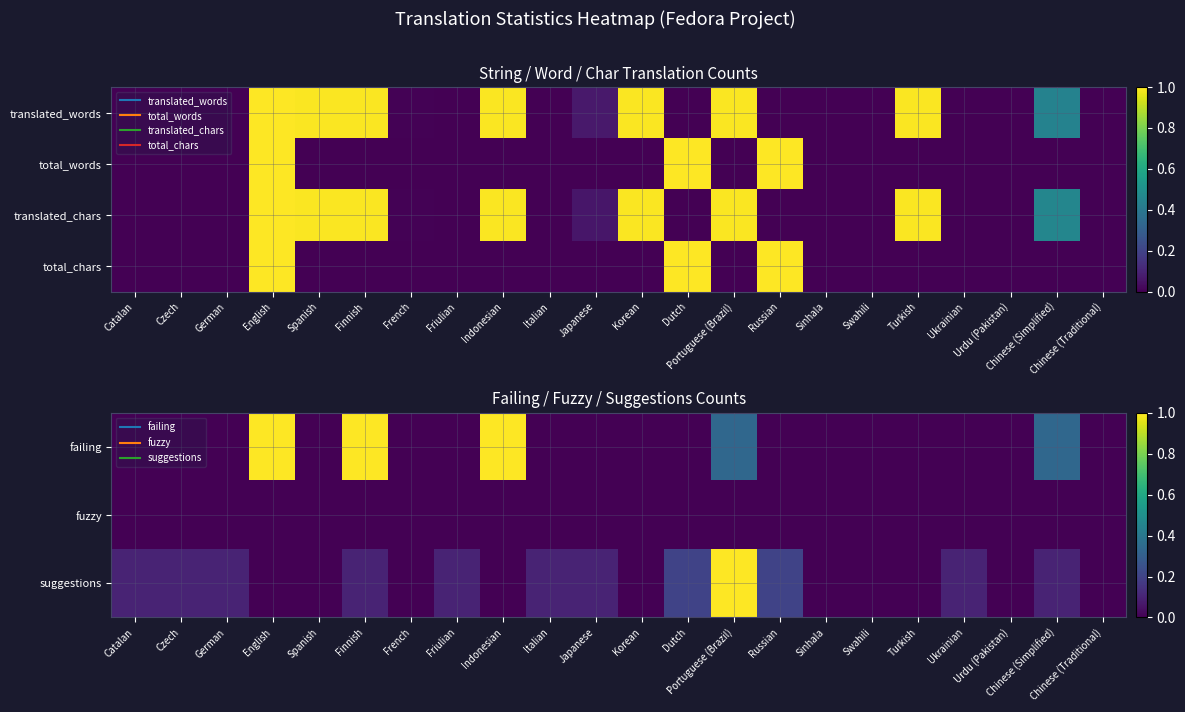

Is it true that suggestions equals 0.1 at Catalan?

True